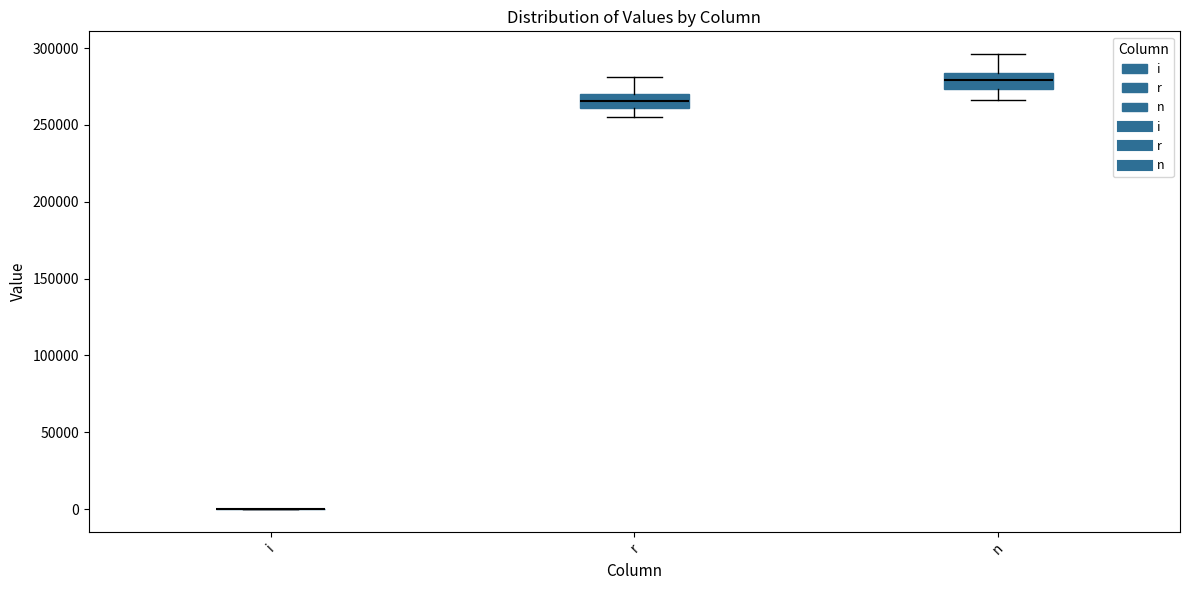

Reading left to right, read every box against the y-axis: the position of its median line, the range the box covers, and the ends of its whiskers. The values are not printed on the chart, so give them approximately, as read against the axis.

i: box collapsed to a line at 0, whiskers 0 to 0
r: median 265000, box 260000 to 270000, whiskers 255000 to 280000
n: median 280000, box 275000 to 285000, whiskers 265000 to 295000